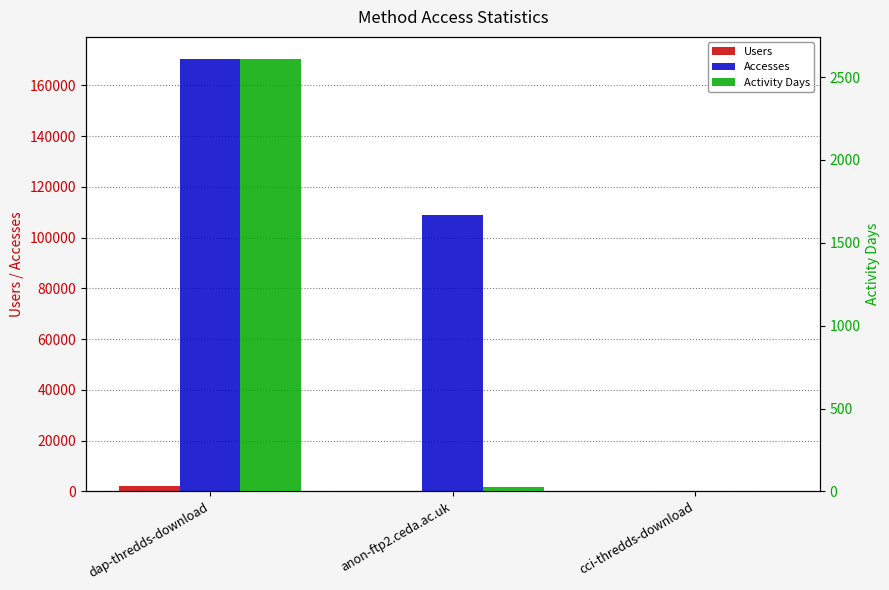

At which label does Users reach its minimum?

cci-thredds-download